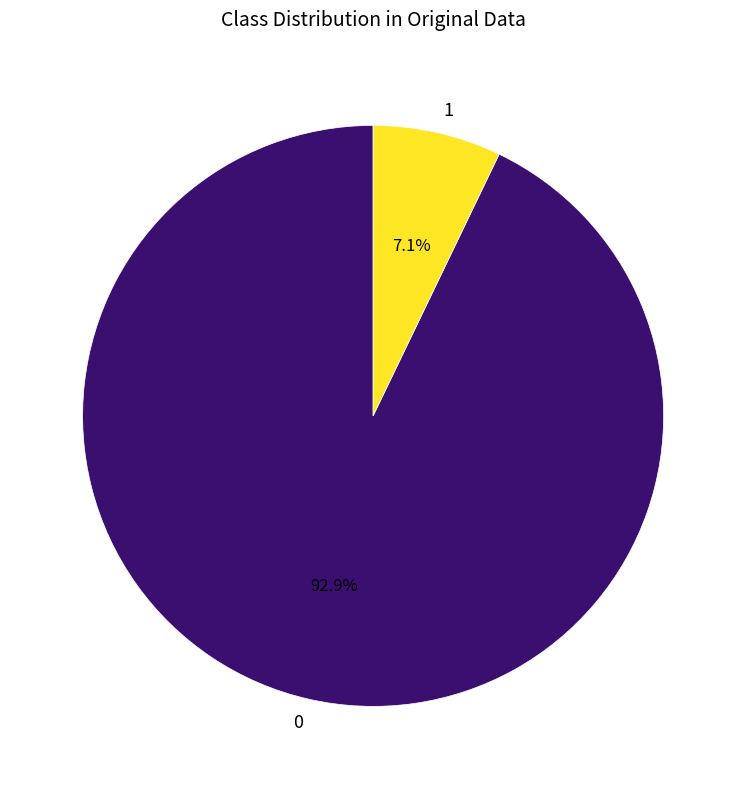

To the nearest percent, what is the average slice percentage?

50%